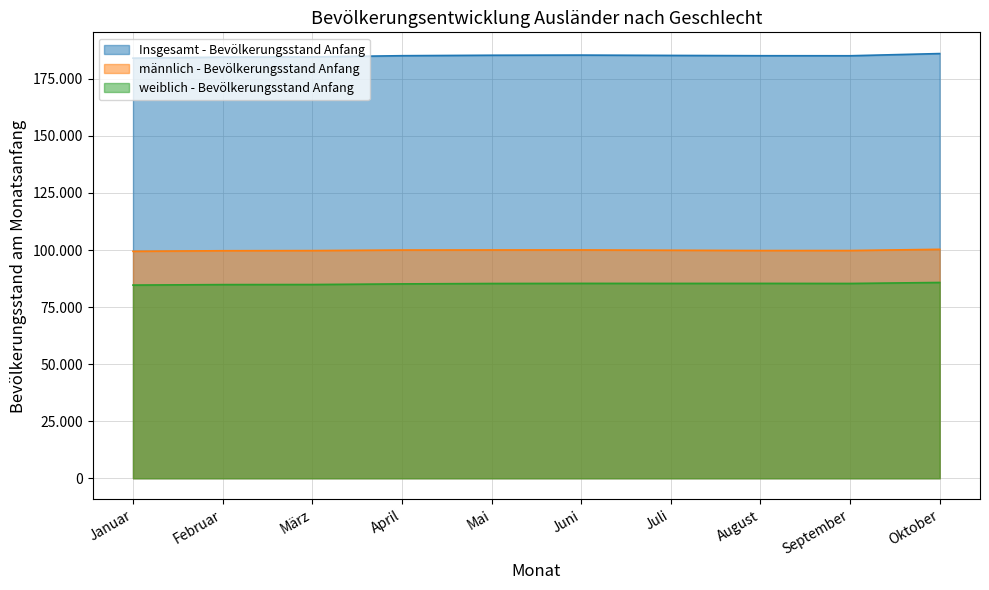

What is the label of the 9th point from the right?

Februar